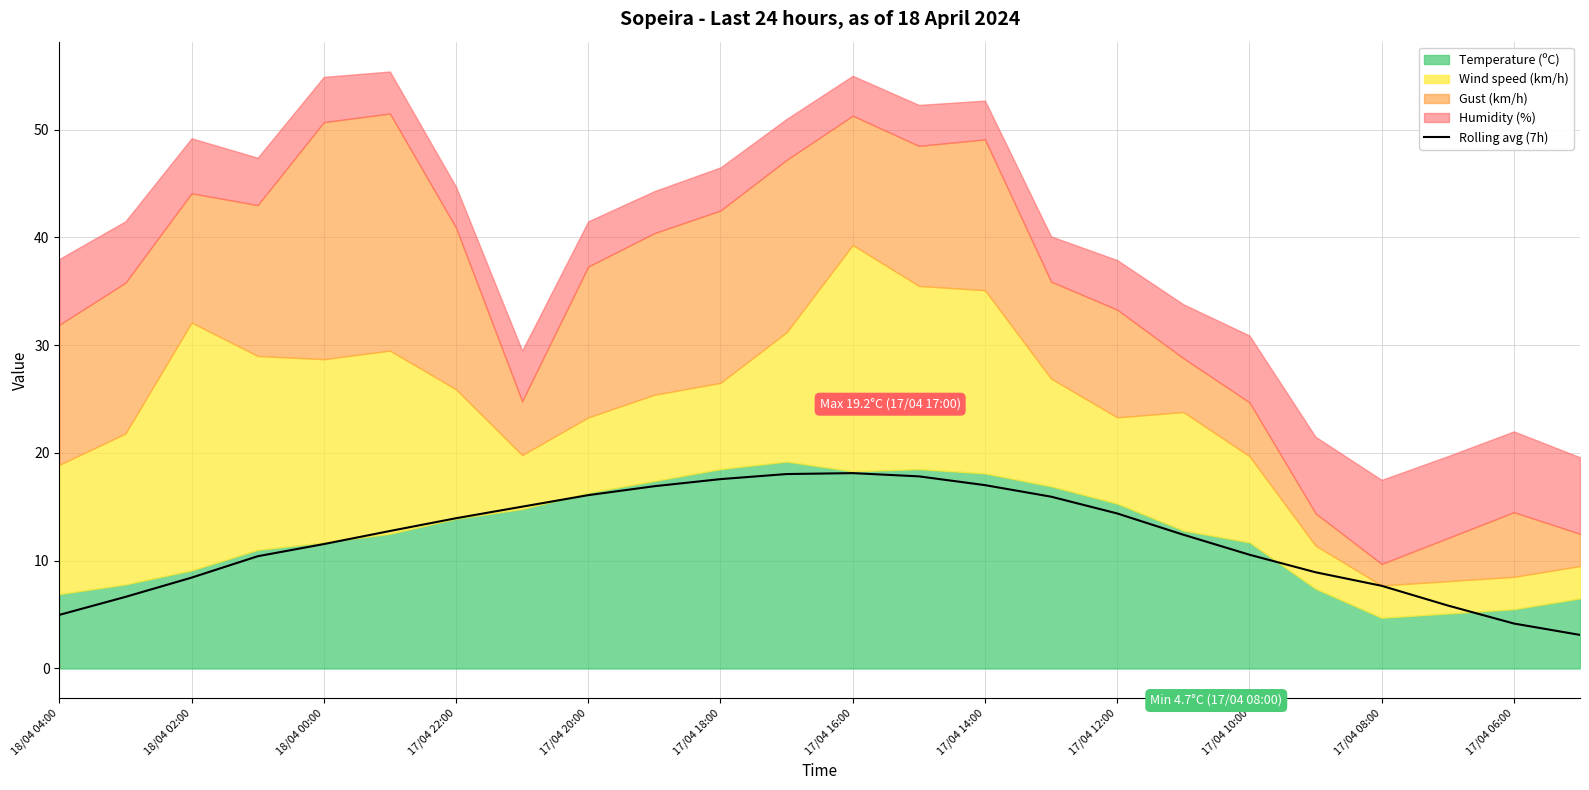

What is the lowest value of the Rolling avg (7h) series?

3.1